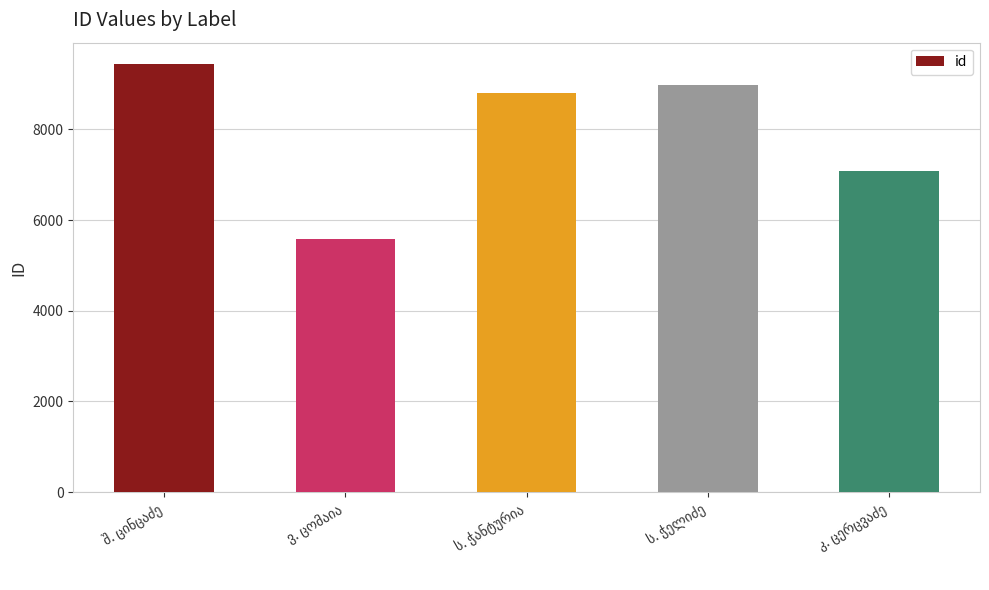

What is the difference between the second highest and second lowest values?

1881